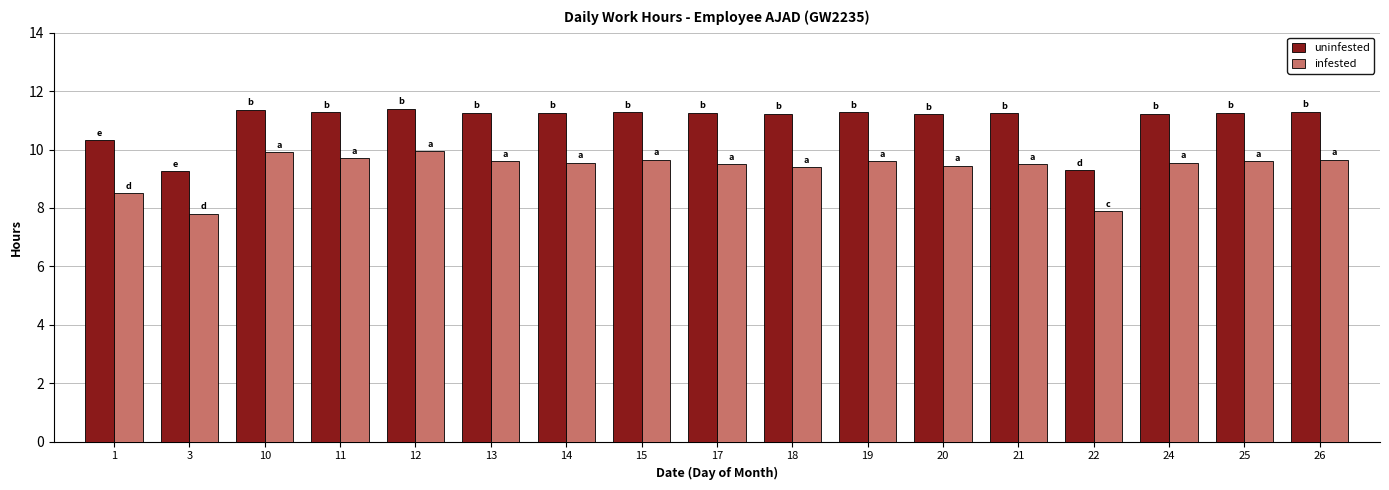

Is the value of uninfested at 26 greater than the value of infested at 3?

Yes